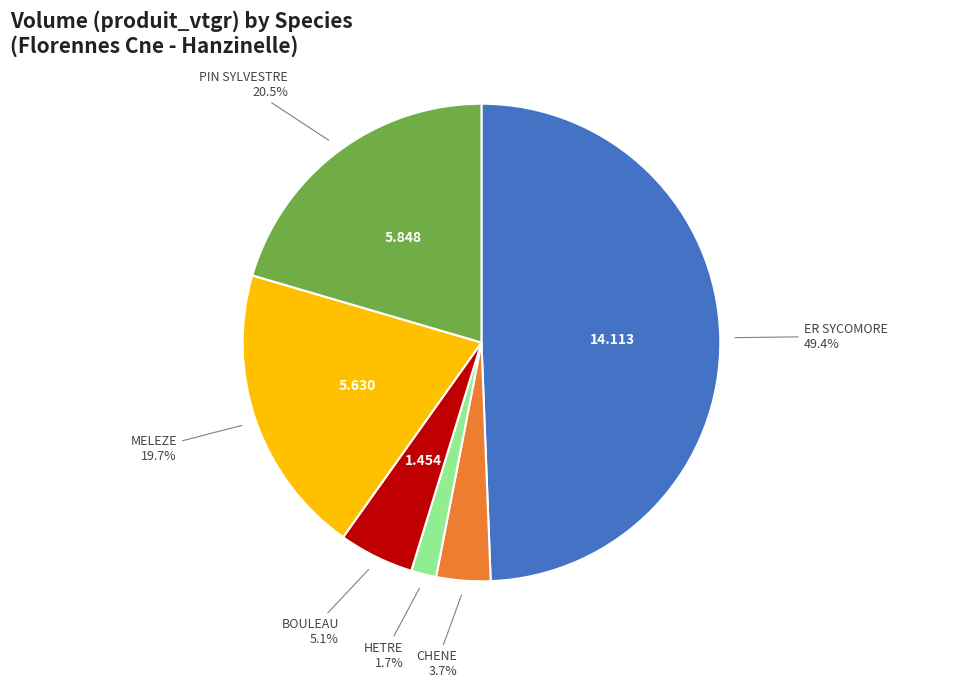

Is HETRE the majority of the pie?

No